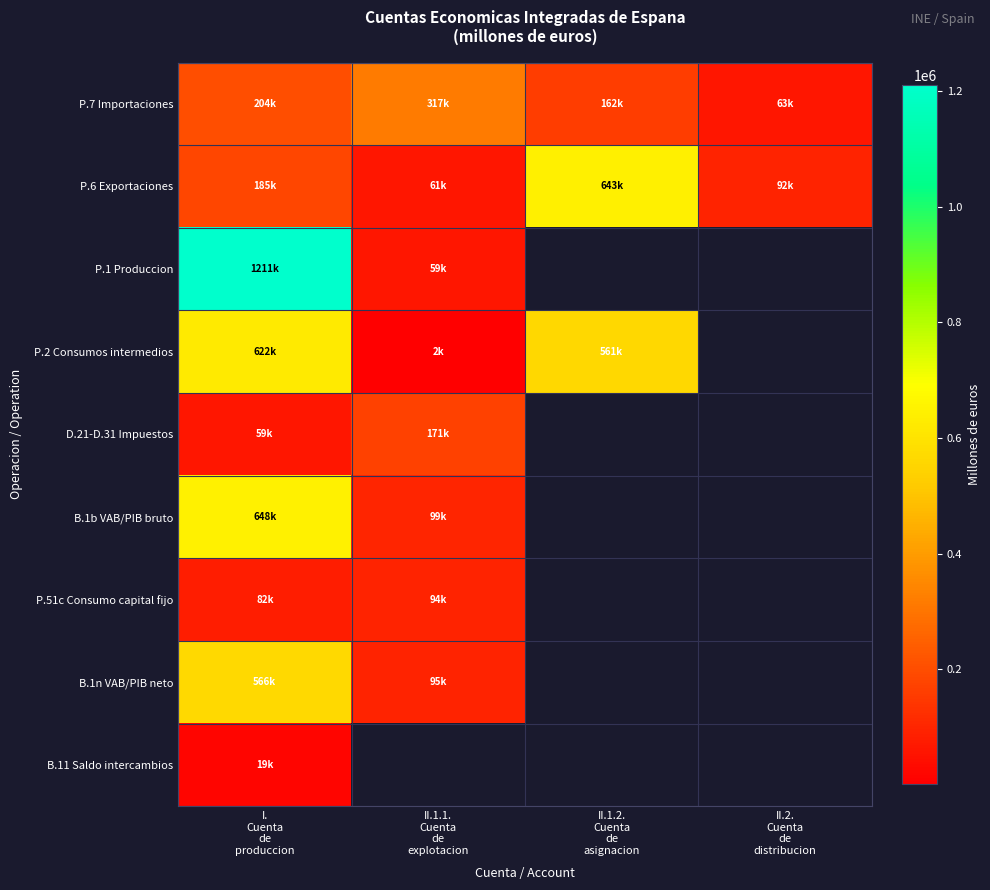

What is the sum of the P.1 Produccion values at II.1.1. Cuenta de explotacion and I. Cuenta de produccion?

1269408.0